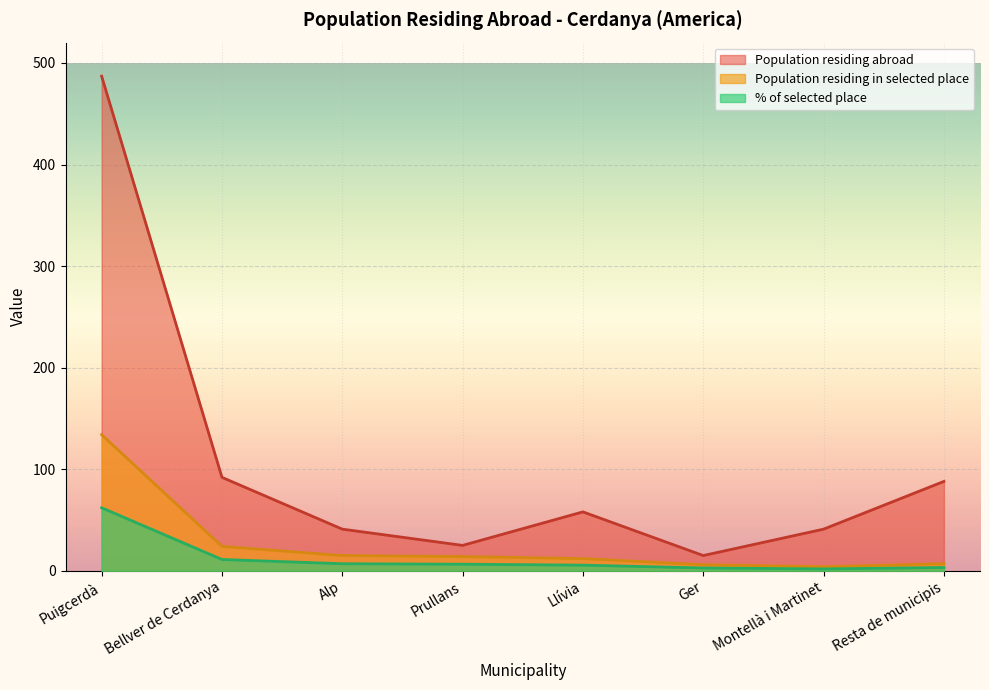

What is the label of the 2nd point from the right?

Montellà i Martinet